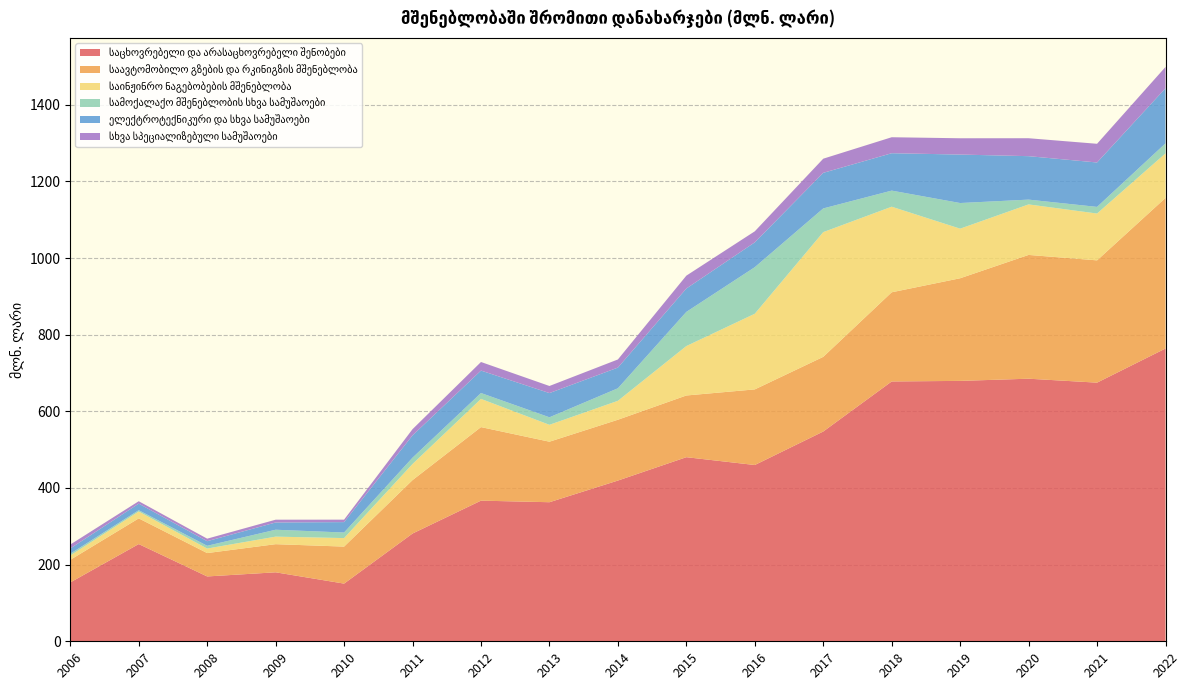

Reading right to left, list all the values displayed in this chart.

საცხოვრებელი და არასაცხოვრებელი შენობები: 764.0	674.9	685.2	679.5	678.0	547.4	460.0	480.4	419.4	362.9	367.0	281.2	150.5	180.0	169.2	253.7	153.6
საავტომობილო გზების და რკინიგზის მშენებლობა: 393.0	319.1	323.0	267.8	232.7	194.8	197.3	161.0	158.7	157.9	191.9	139.4	96.6	73.4	61.0	67.0	58.9
საინჟინრო ნაგებობების მშენებლობა: 116.2	122.2	131.8	129.4	223.3	325.5	197.4	129.0	49.4	44.1	73.6	42.0	22.2	19.7	11.8	17.9	11.4
სამოქალაქო მშენებლობის სხვა სამუშაოები: 26.1	17.3	12.5	66.9	42.0	61.8	121.5	89.1	32.7	19.6	15.3	16.5	14.5	18.0	7.2	3.4	4.5
ელექტროტექნიკური და სხვა სამუშაოები: 143.9	115.9	113.4	126.5	97.6	92.9	64.8	61.0	54.0	63.2	58.6	58.2	27.2	18.9	12.0	17.2	13.8
სხვა სპეციალიზებული სამუშაოები: 55.5	48.8	46.8	42.5	41.7	36.9	28.8	33.6	21.2	18.5	22.4	16.2	6.4	7.3	6.6	6.3	10.2